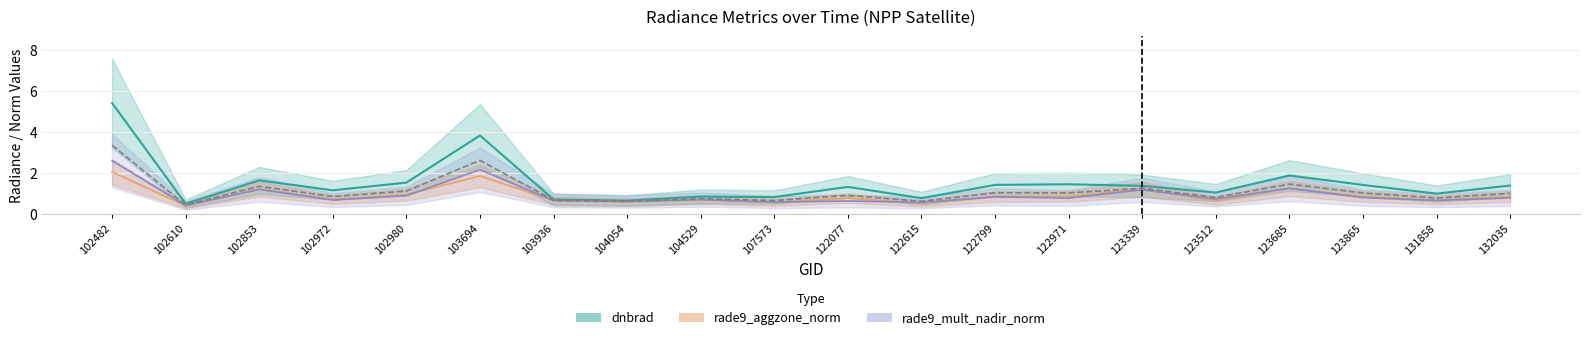

Which series has the widest spread of values?

dnbrad